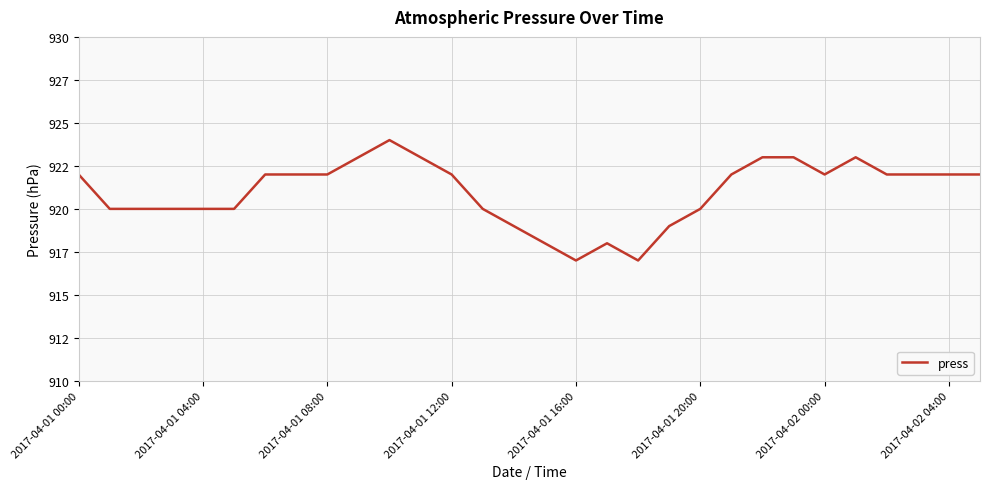

What is the label of the 16th point from the right?

14